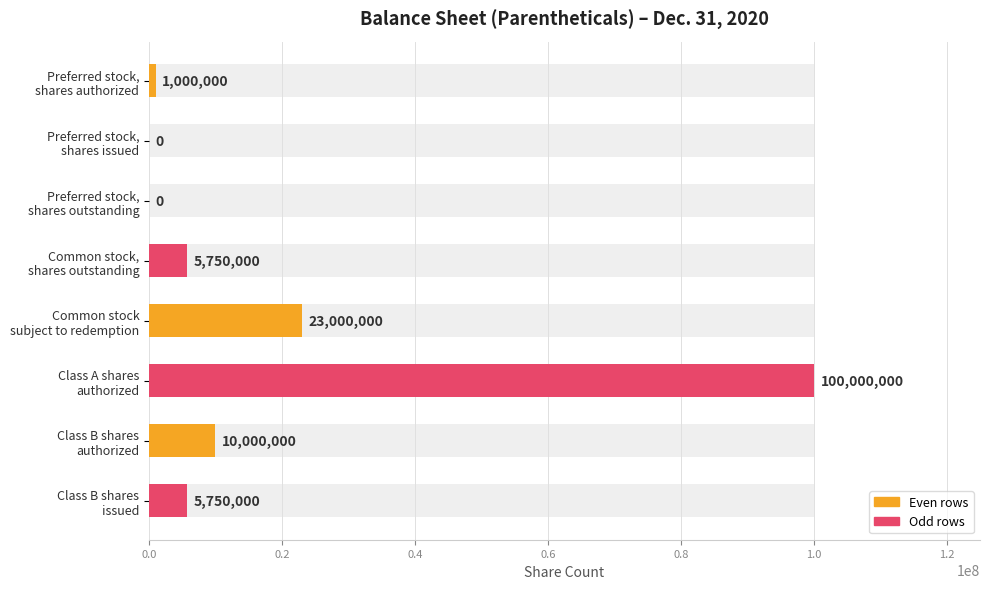

Reading left to right, extract all data points from this chart.

1000000	0	0	5750000	23000000	100000000	10000000	5750000